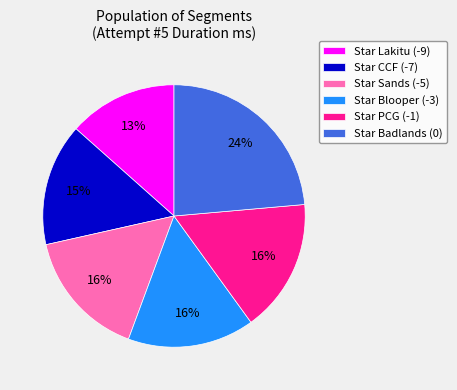

Which category has the biggest portion of the pie?

Star Badlands (0)